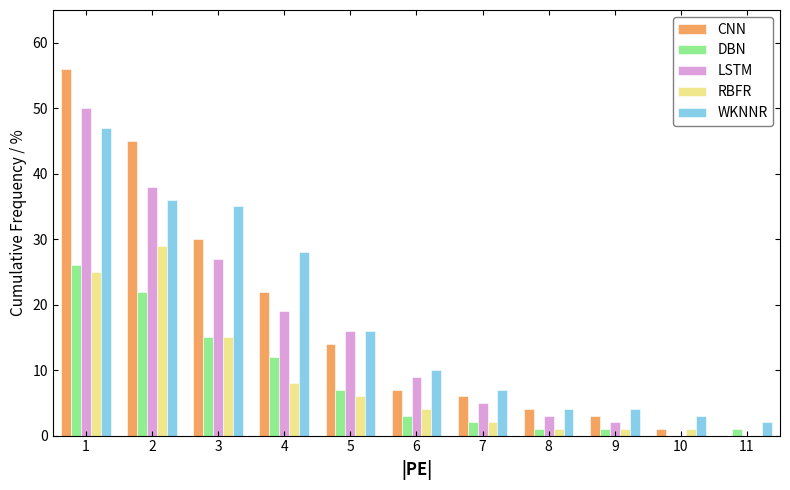

Between 4 and 7, which series saw the biggest shift?

WKNNR